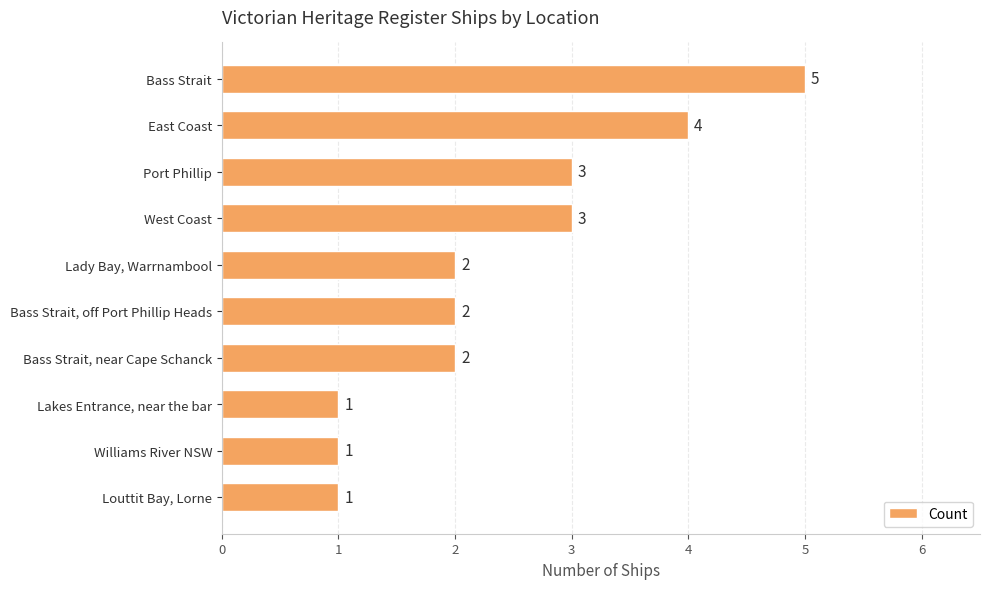

Which has a higher value, Bass Strait or Louttit Bay, Lorne?

Bass Strait